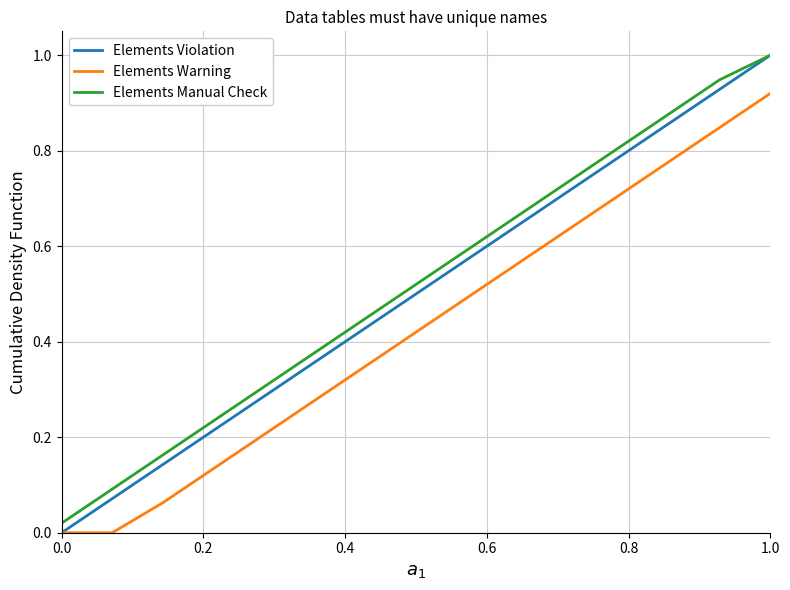

List the series in order of their overall mean, highest first.

Elements Manual Check, Elements Violation, Elements Warning